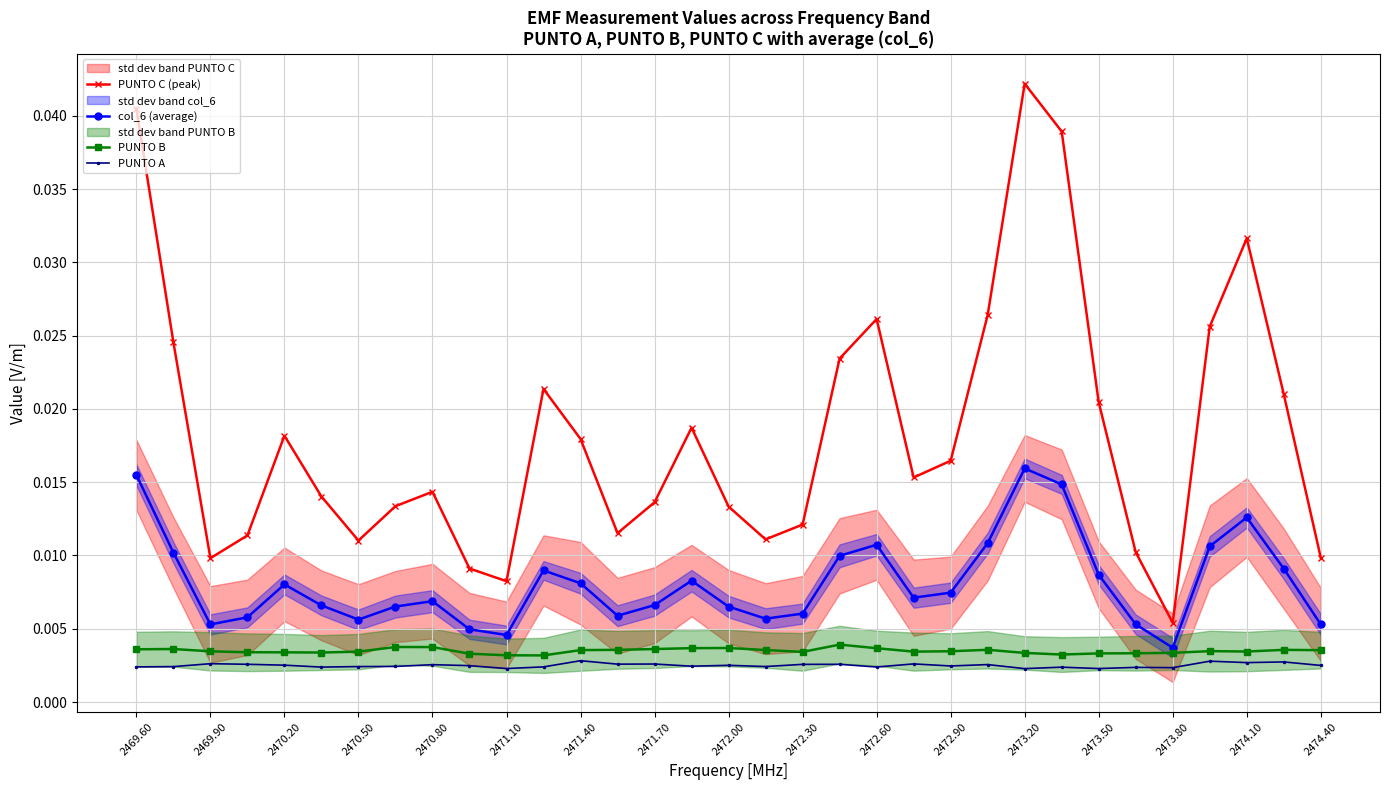

True or false: PUNTO C (peak) and PUNTO B cross at least once.

False